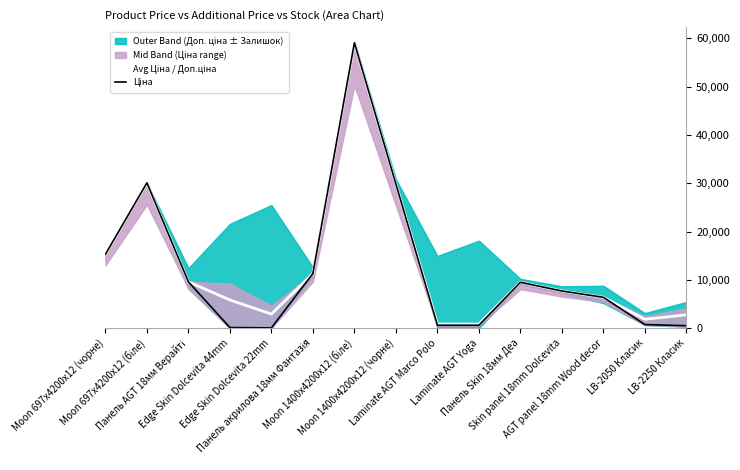

At which category does Avg Ціна / Доп.ціна reach its first local valley?

Edge Skin Dolcevita 22mm